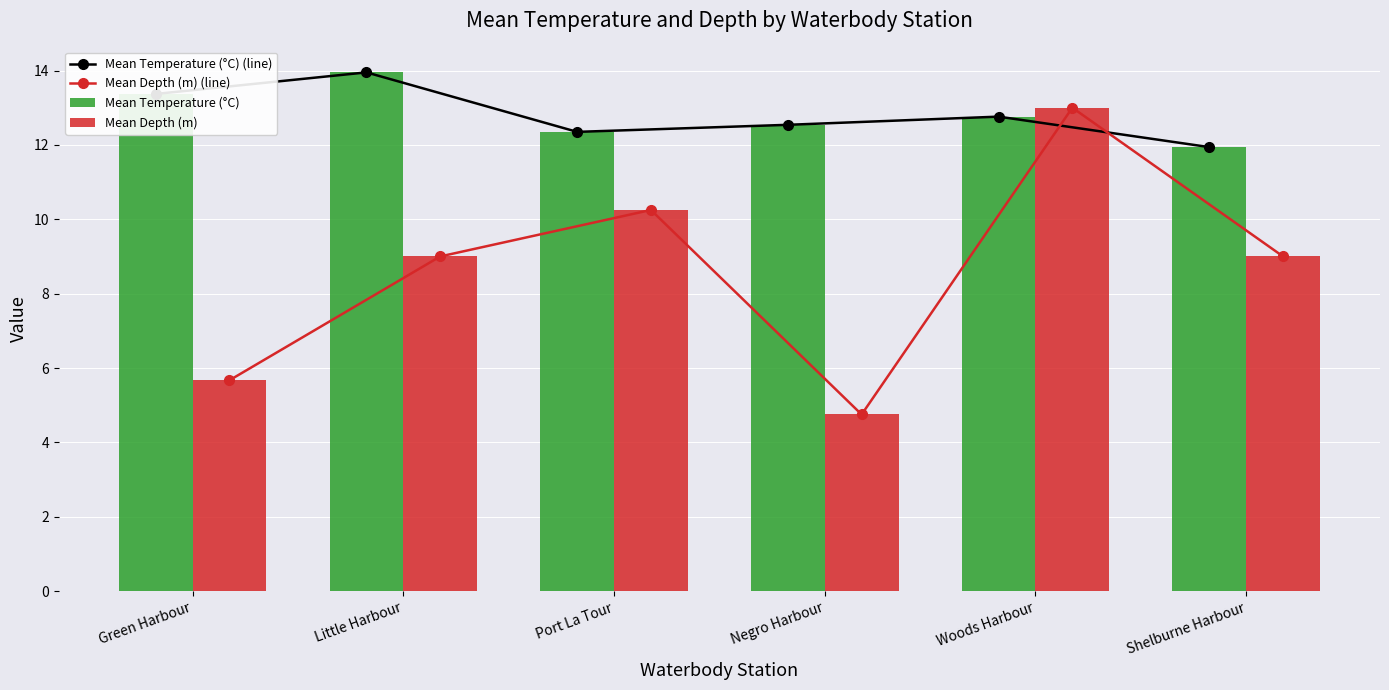

Is it true that Mean Depth (m) (line) equals 4.0 at Little Harbour?

False